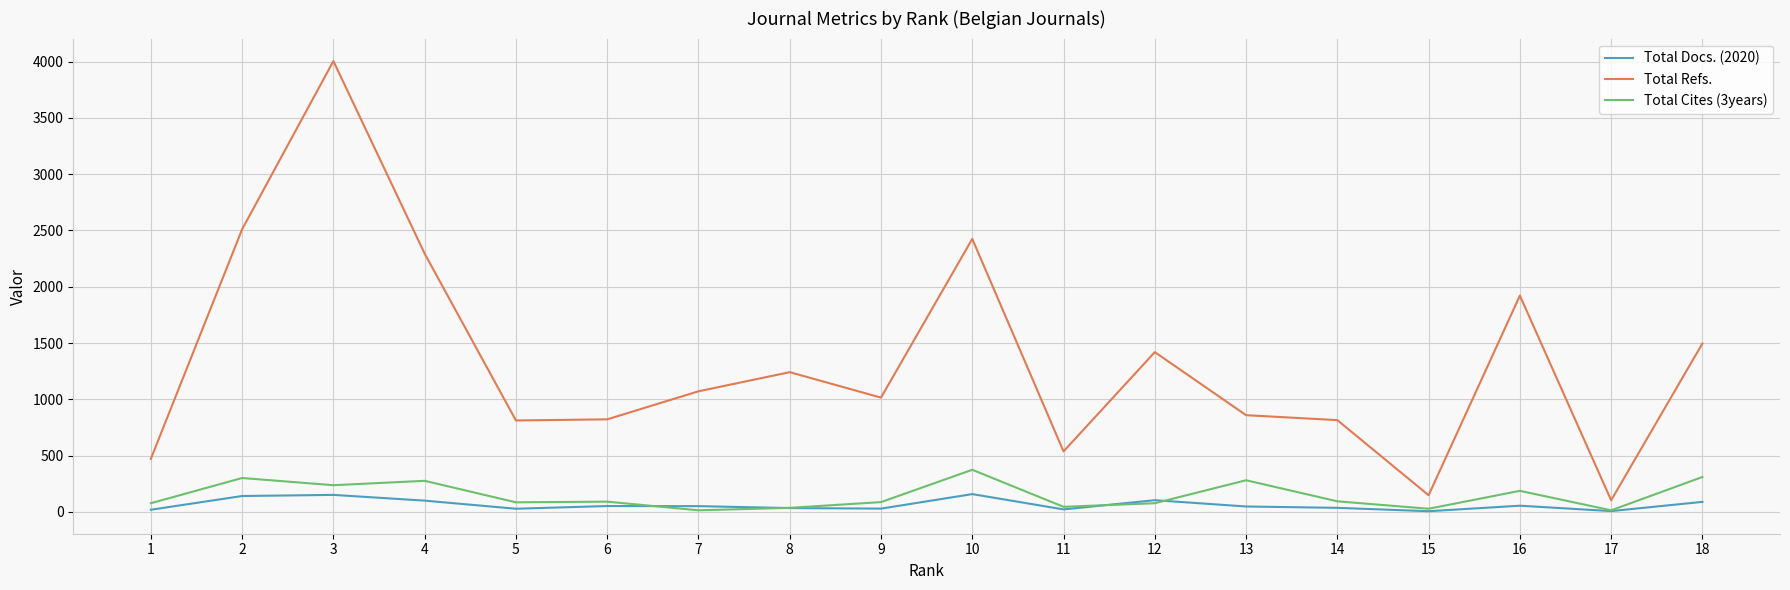

How many categories are shown in the chart?

18